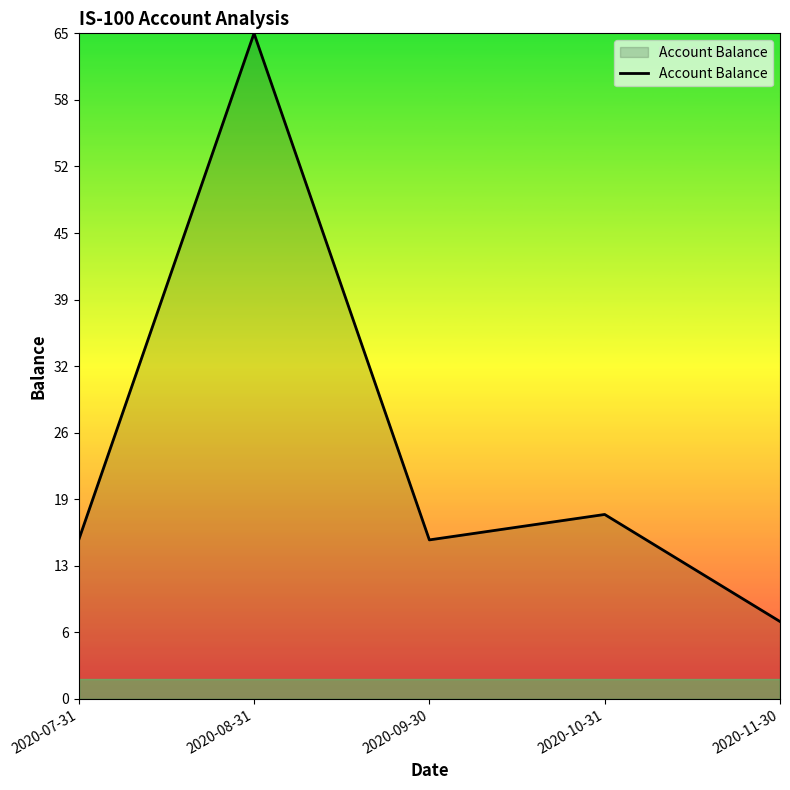

Rank the categories by value from lowest to highest.

2020-11-30, 2020-07-31, 2020-09-30, 2020-10-31, 2020-08-31